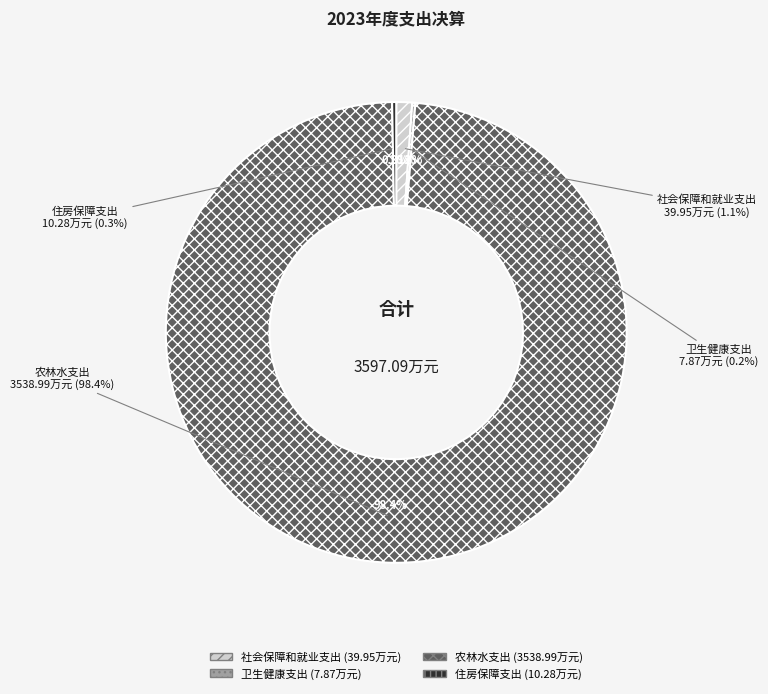

What is the change in value from 农林水支出 to 住房保障支出?

-3528.7